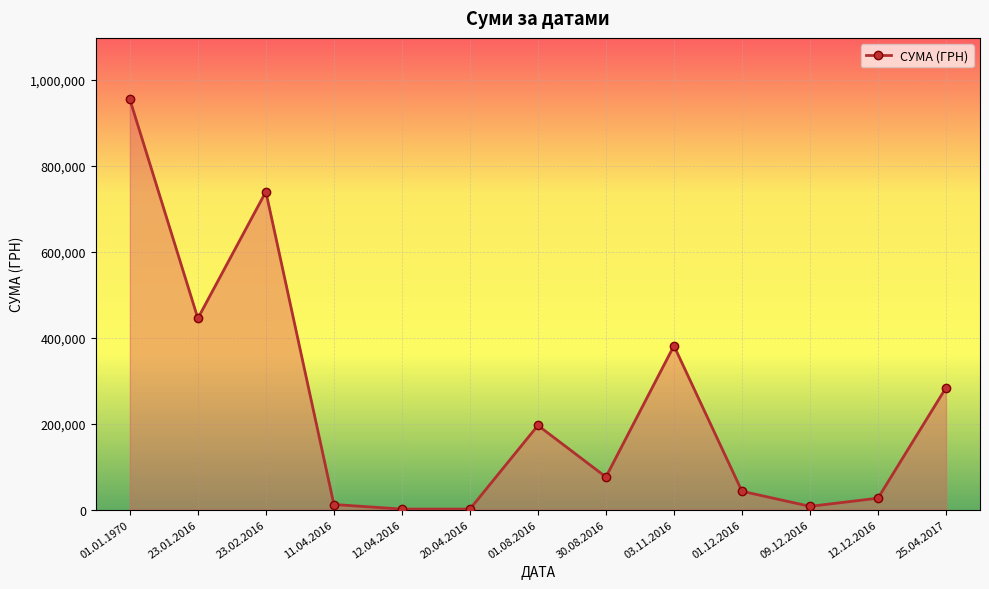

True or false: the data has more than 1 interior local peaks.

True